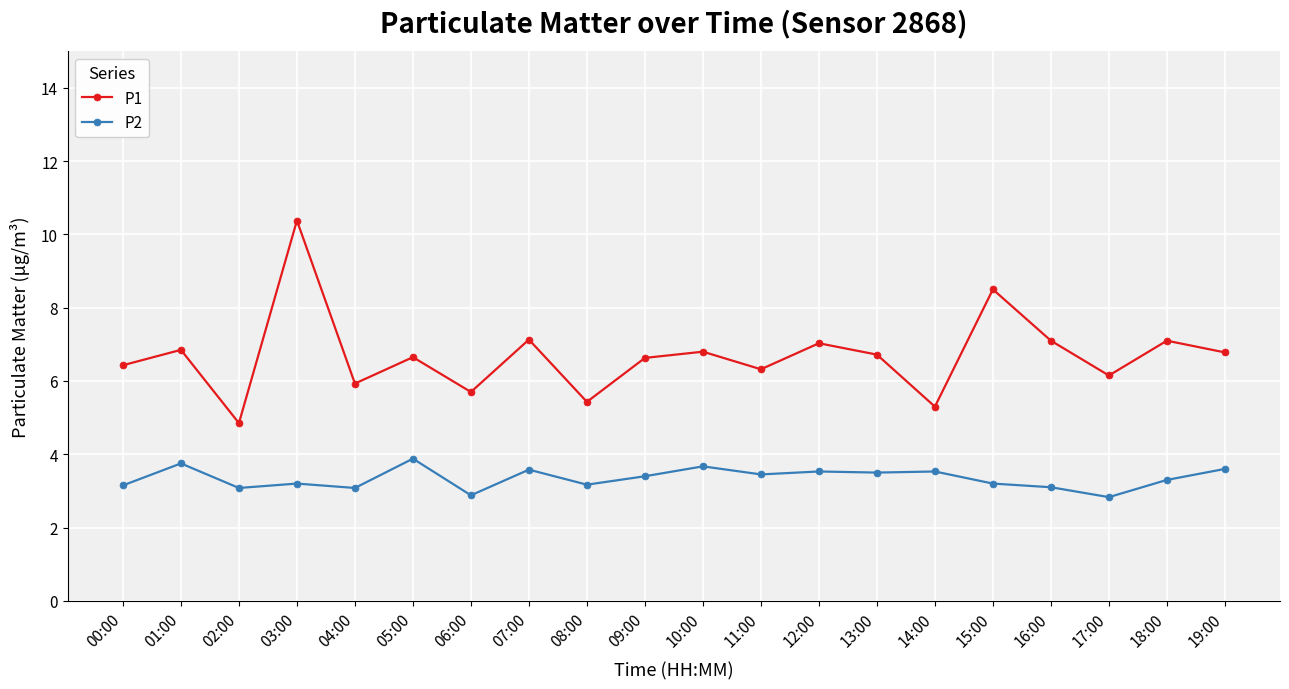

What position from the right is 17:00?

3